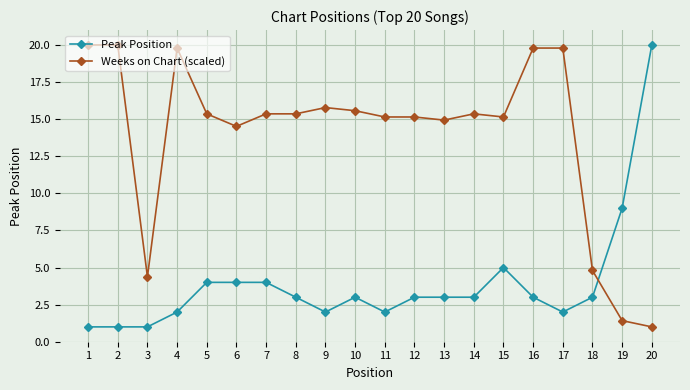

What is the sum of the Peak Position values at 17 and 3?

3.0